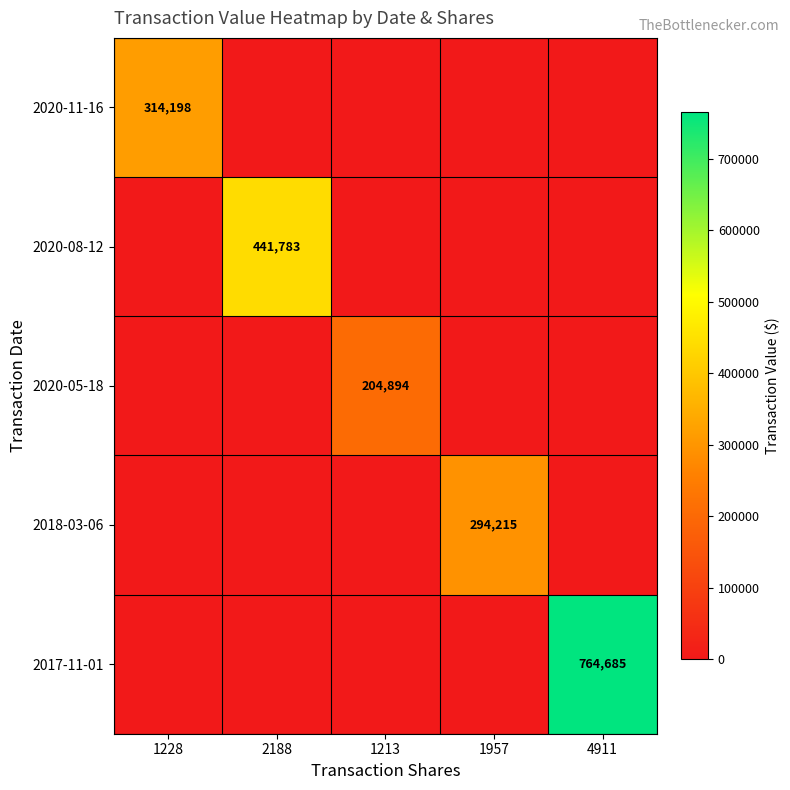

Is the value of 2017-11-01 at 4911 greater than the value of 2020-11-16 at 1228?

Yes